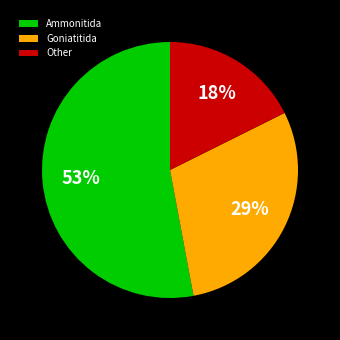

Is Goniatitida the majority of the pie?

No